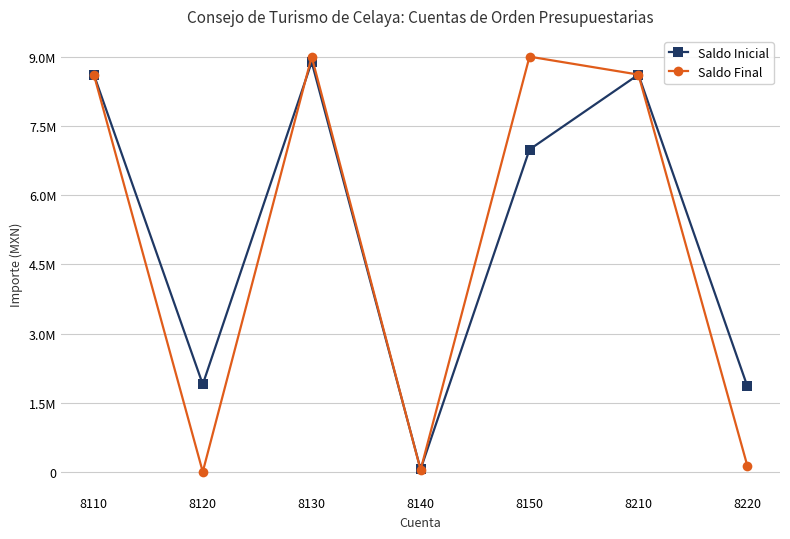

List the labels in order of Saldo Inicial value, smallest first.

8140, 8220, 8120, 8150, 8110, 8210, 8130